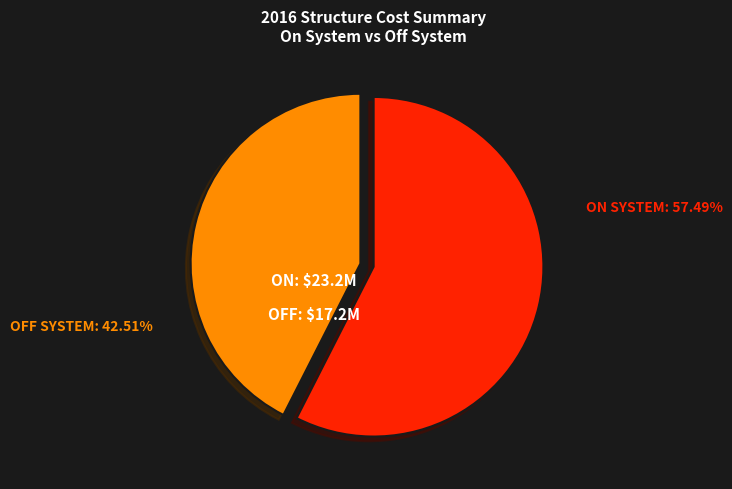

What percentage is the ON SYSTEM slice, to the nearest percent?

57%